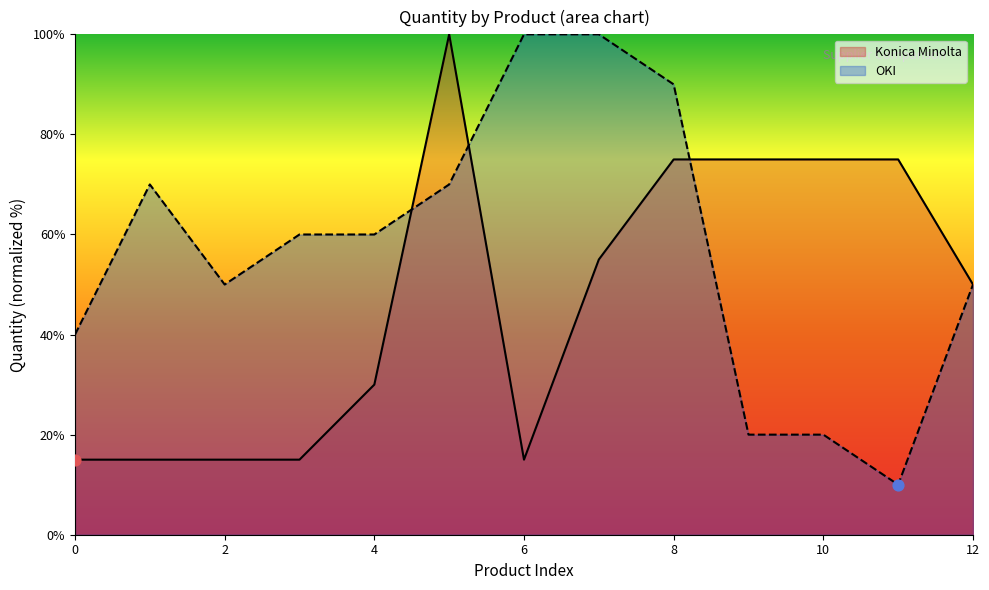

Which series has the largest range (max minus min)?

OKI